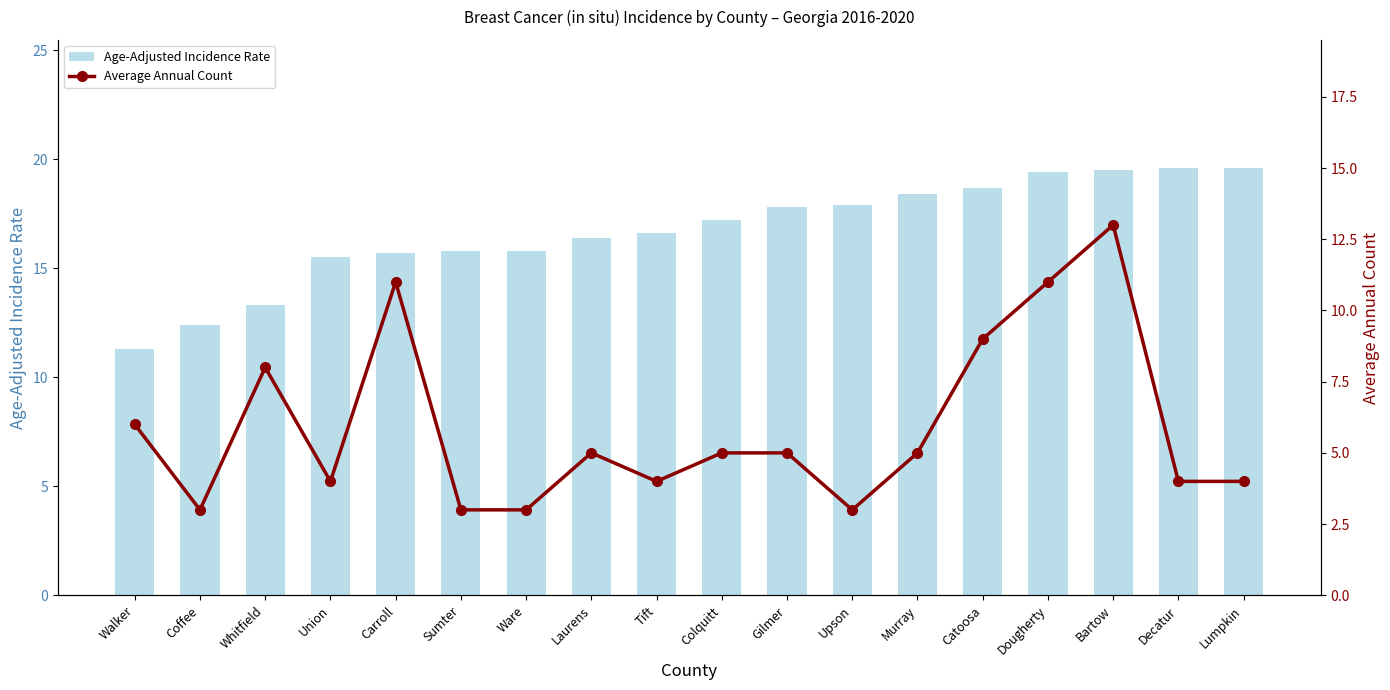

Where is Average Annual Count nearest to the value 8?

Whitfield